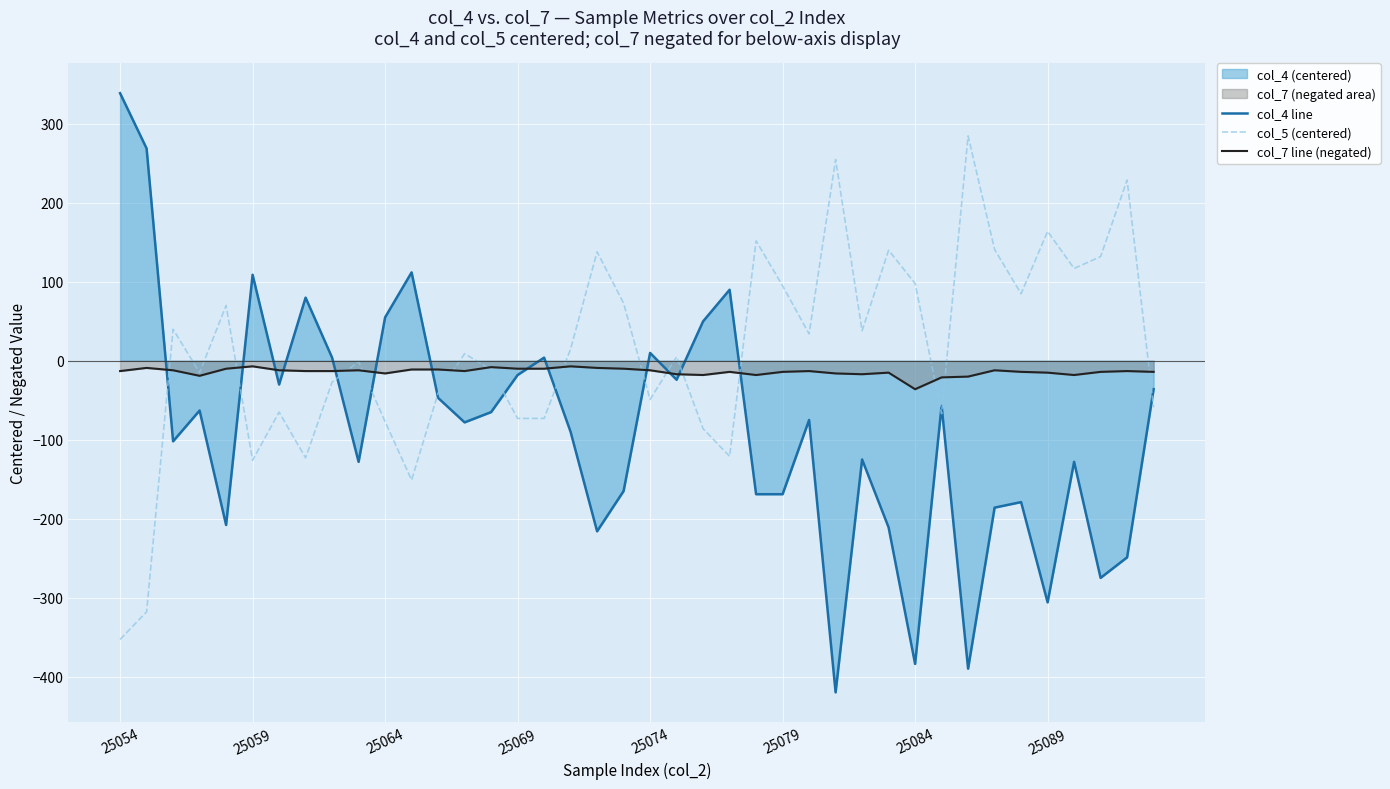

At 25084, list the series in order from smallest to largest.

col_4 line, col_7 line (negated), col_5 (centered)